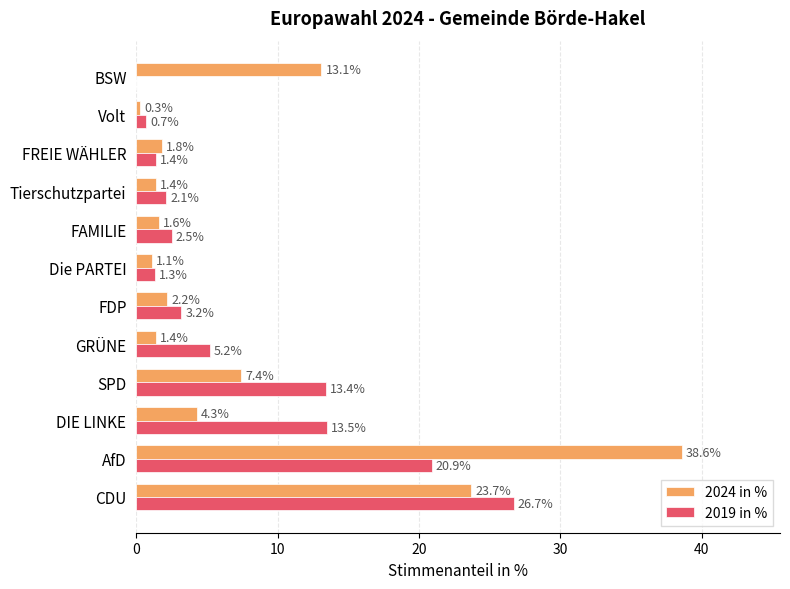

The value of 2024 in % at FDP is 2.2. True or false?

True